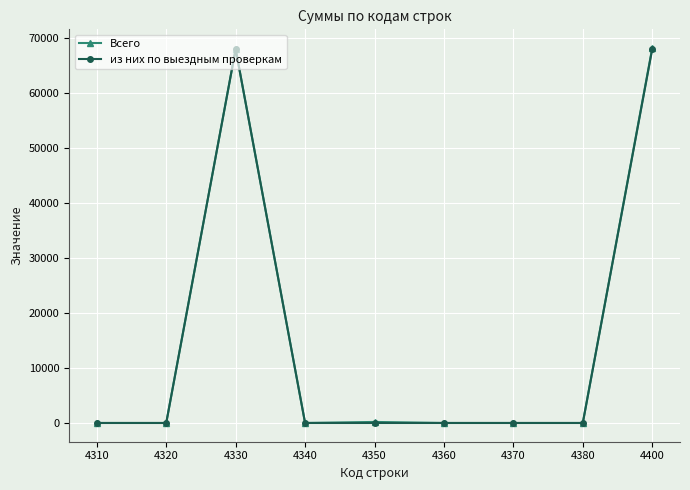

True or false: Всего has more than 0 interior local peaks.

True